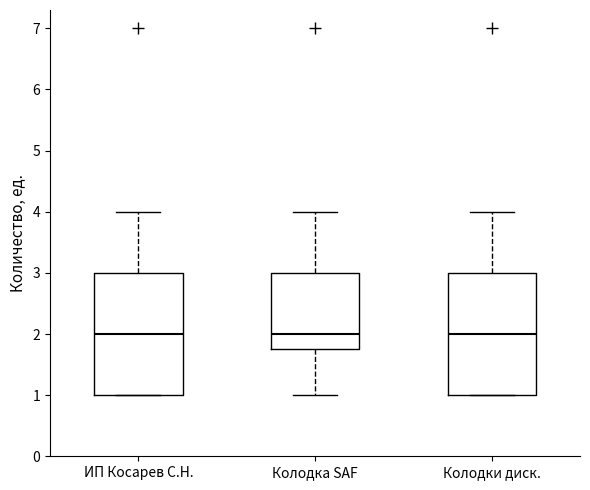

Where is the lower edge of the box for ИП Косарев С.Н. on the y-axis? The values are not printed on the chart, so give them approximately, as read against the axis.

1.0